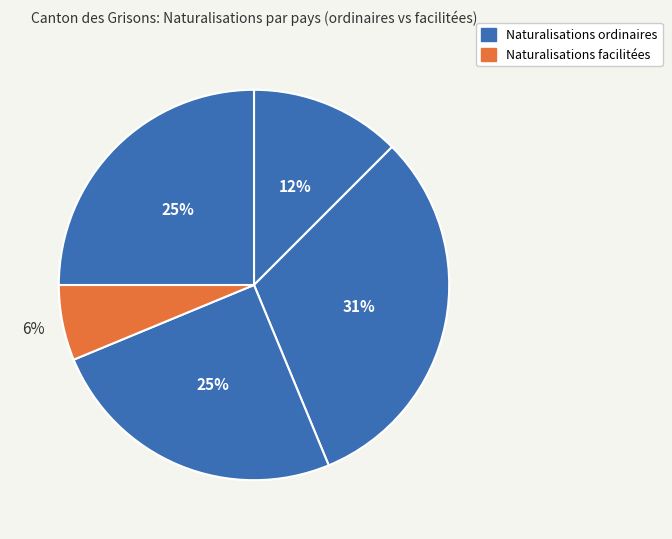

Count the number of slices in the pie.

5